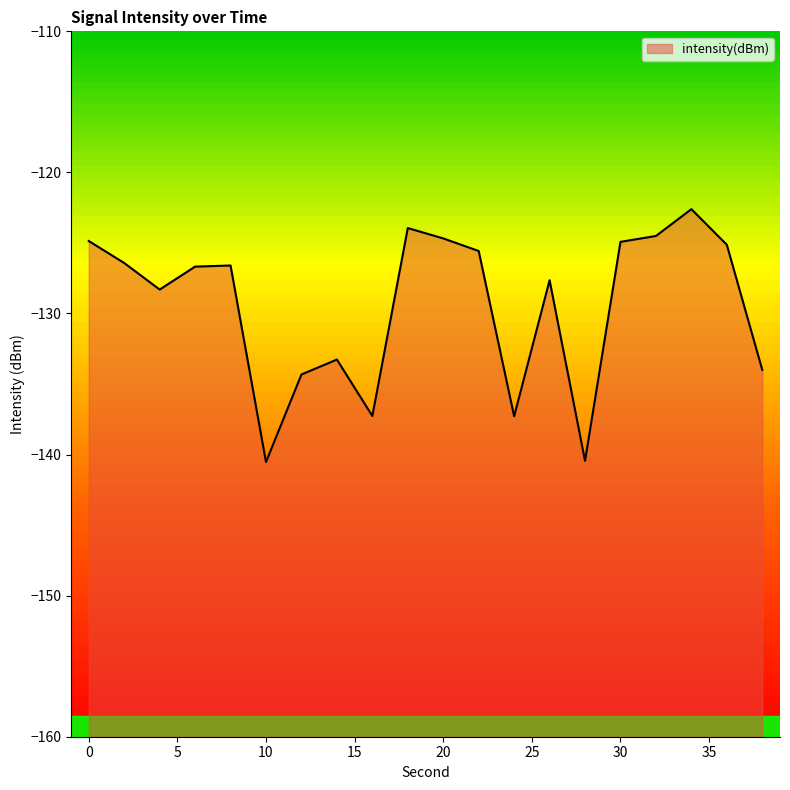

True or false: the data shows -137.3 at 16.

True